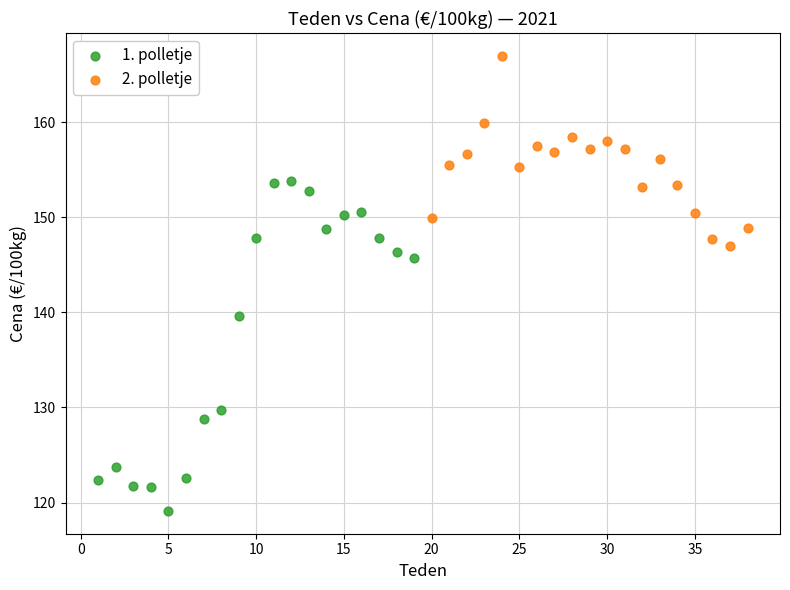

Which series reaches the maximum Y coordinate?

2. polletje